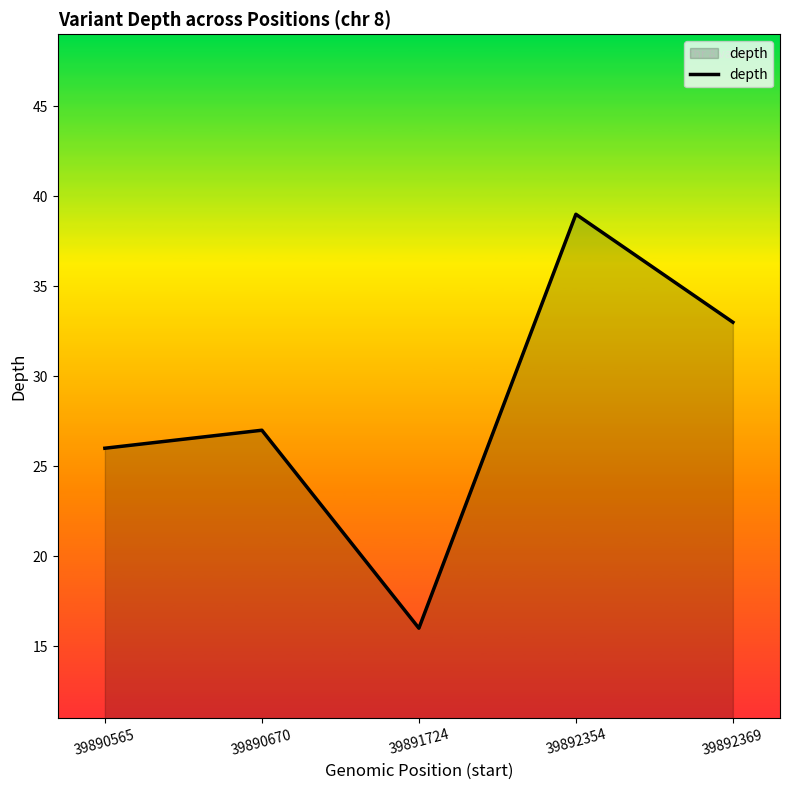

At which category does the chart reach its minimum across all series?

39891724